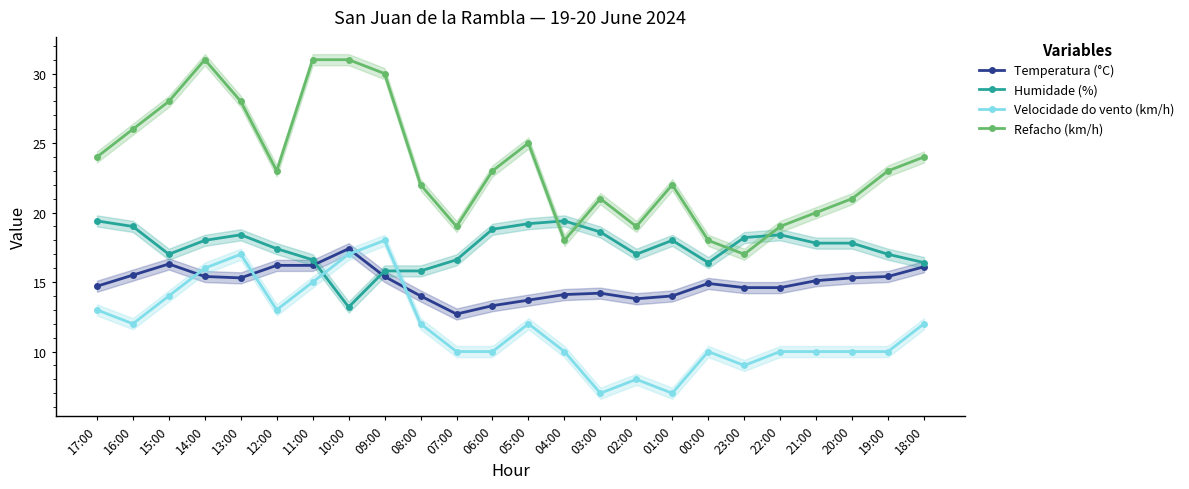

What is the total value across all series at 13:00?

78.7